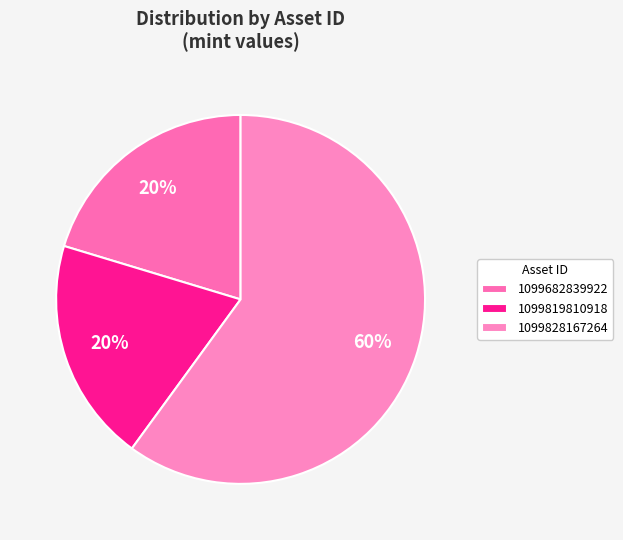

Count the number of slices in the pie.

3